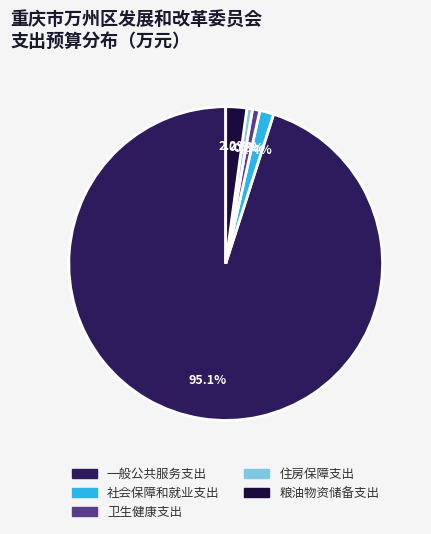

Combined, what portion of the pie is 住房保障支出 and 社会保障和就业支出?

2.0%